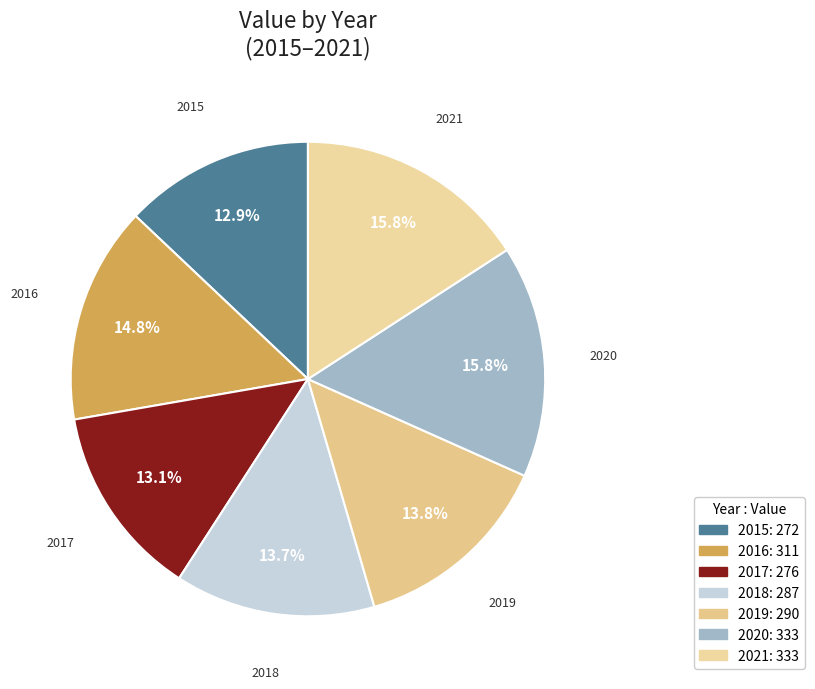

What percentage is the 2015 slice, to the nearest percent?

13%